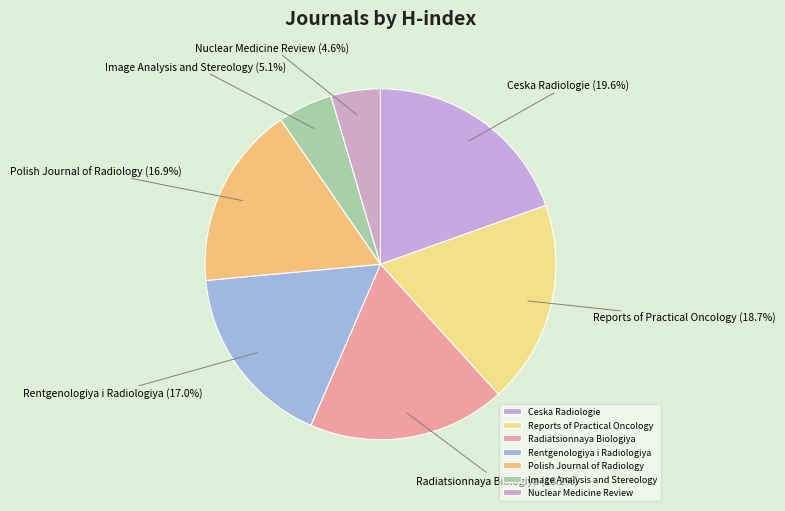

How many segments does this pie chart have?

7